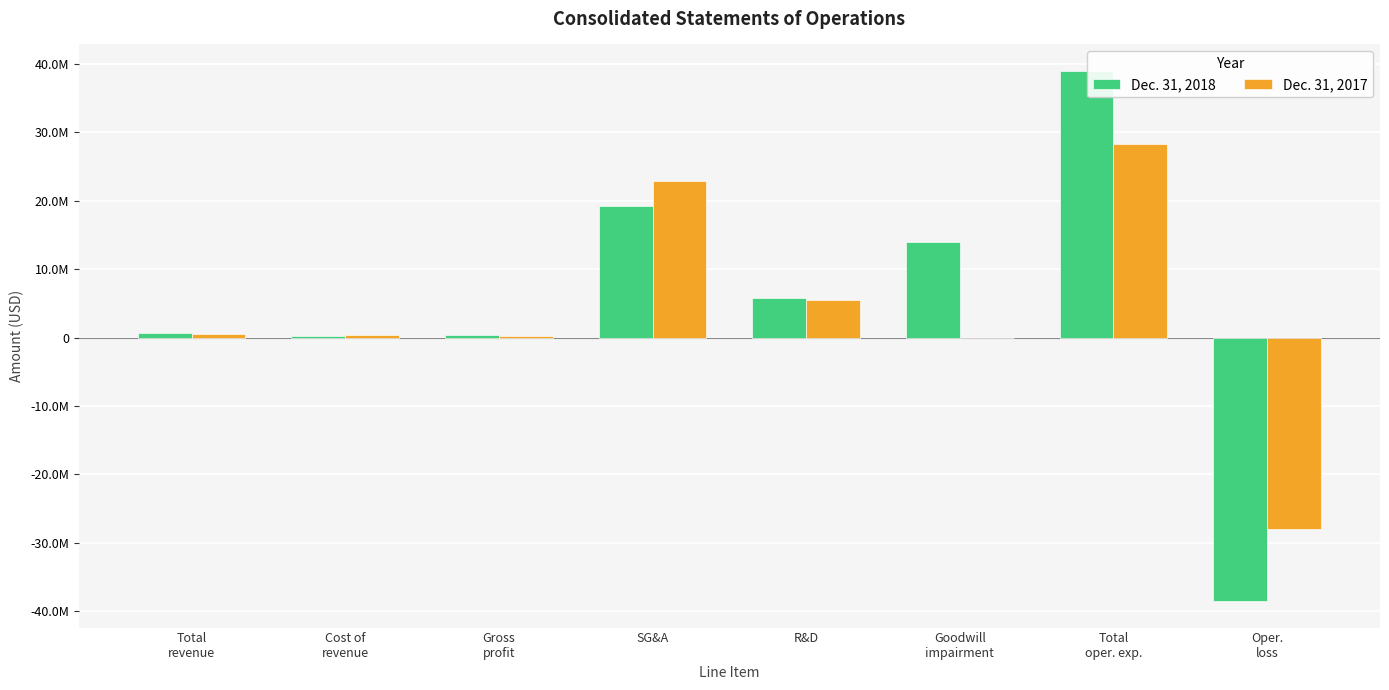

What are all the series names shown in the legend?

Dec. 31, 2018, Dec. 31, 2017